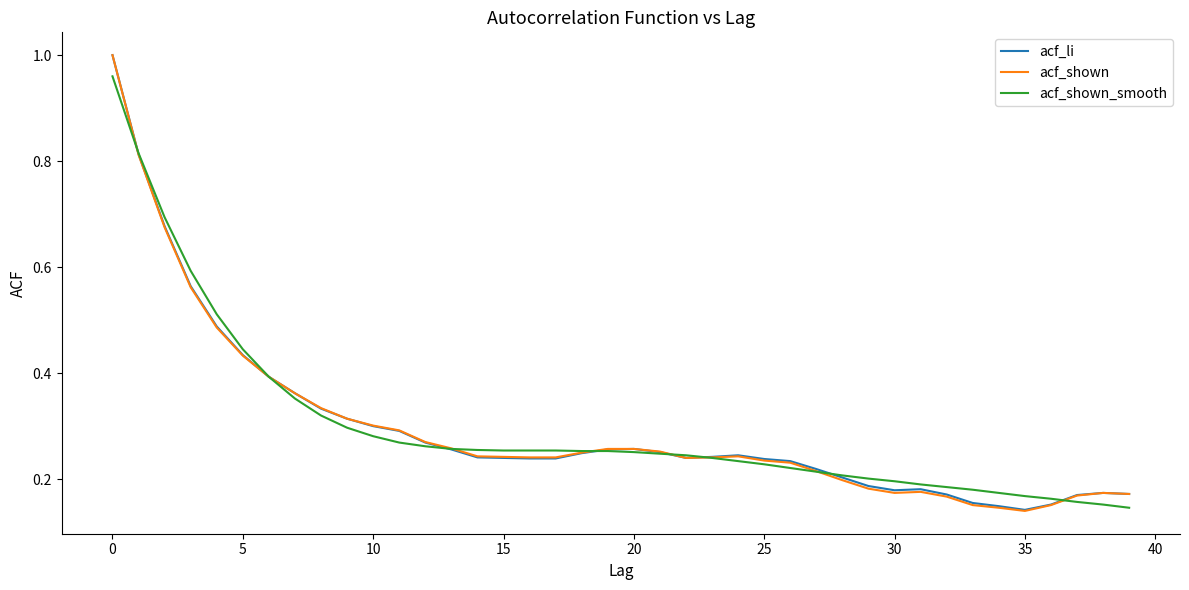

Which series has the largest range (max minus min)?

acf_shown